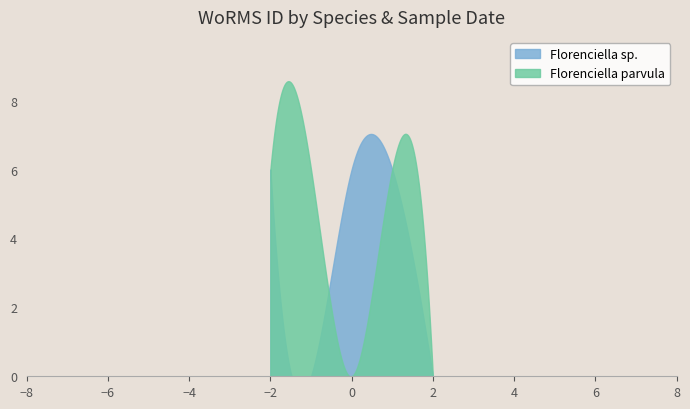

Does the chart display data point markers on the line(s)?

No